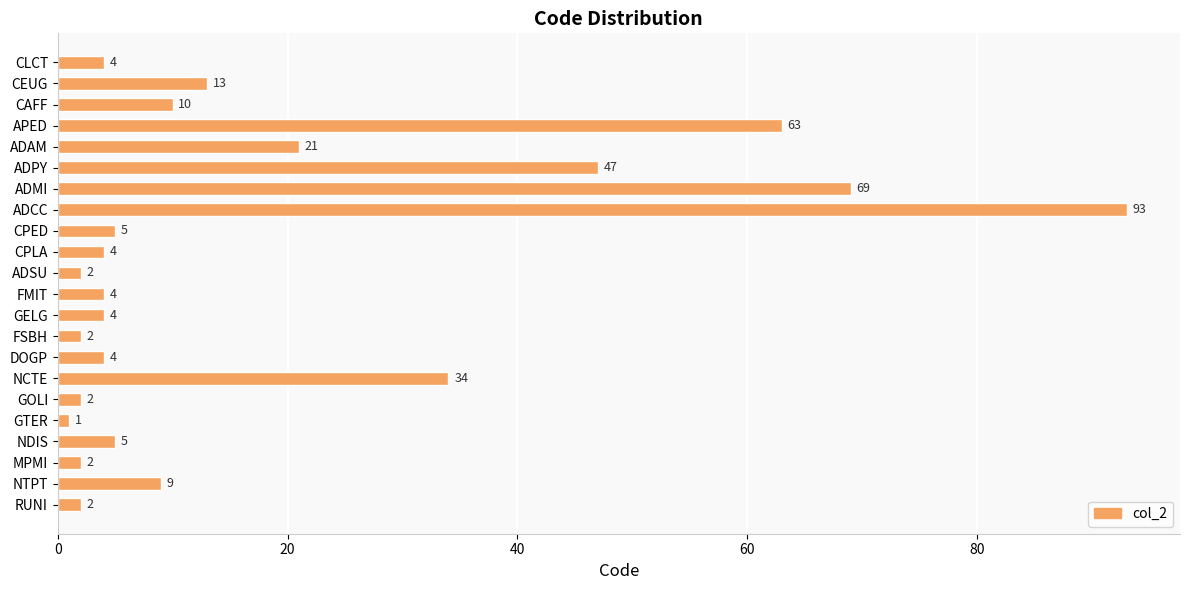

Which category has the highest value across all series?

ADCC